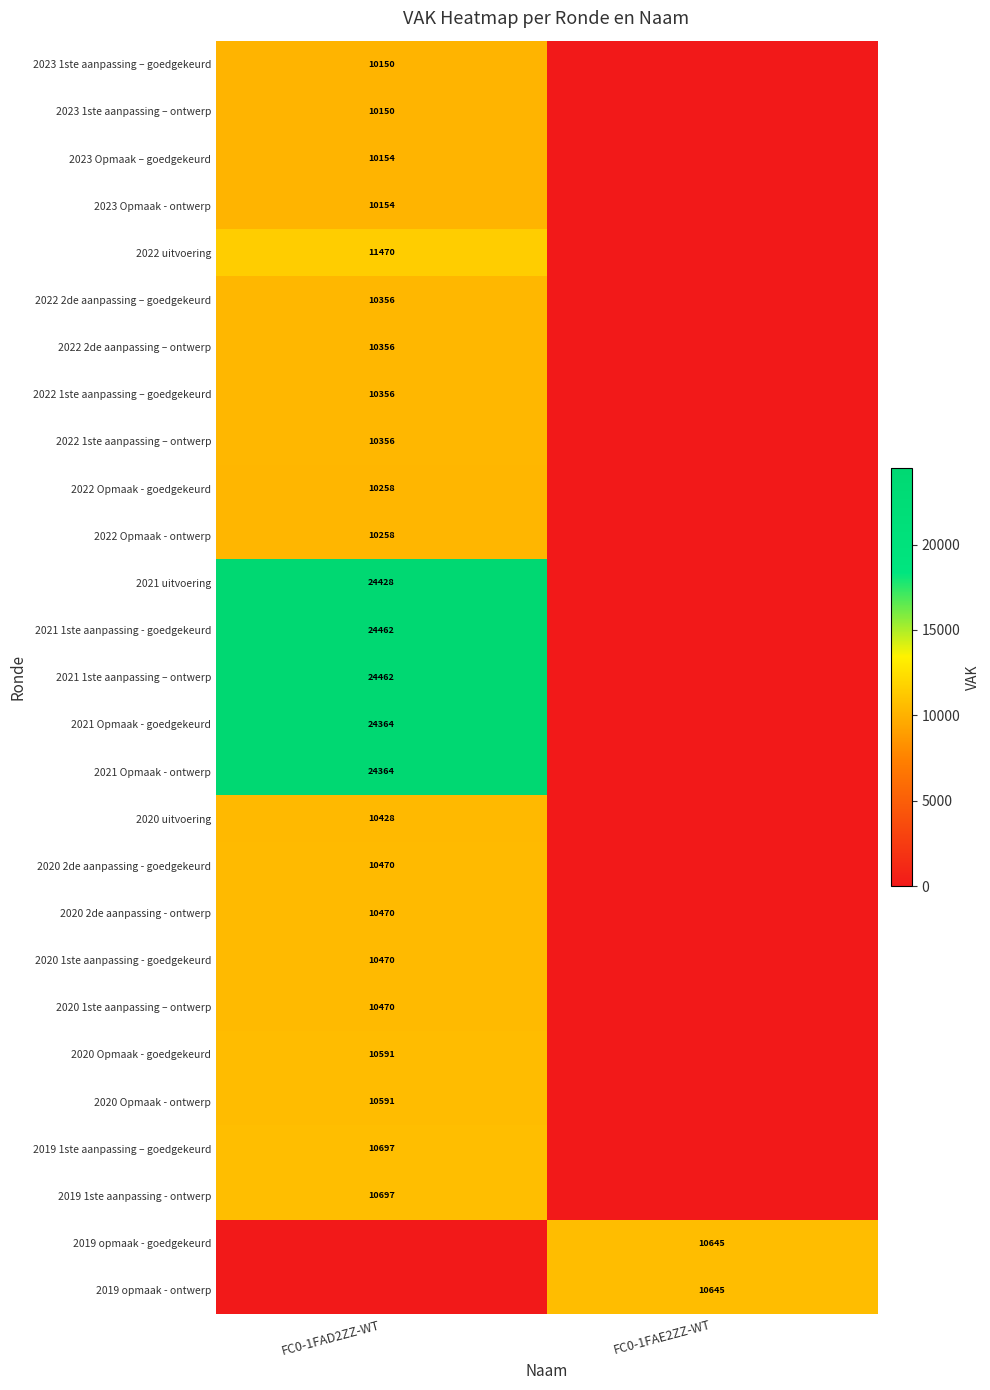

Is it true that 2019 1ste aanpassing – goedgekeurd equals 10697 at FC0-1FAD2ZZ-WT?

True